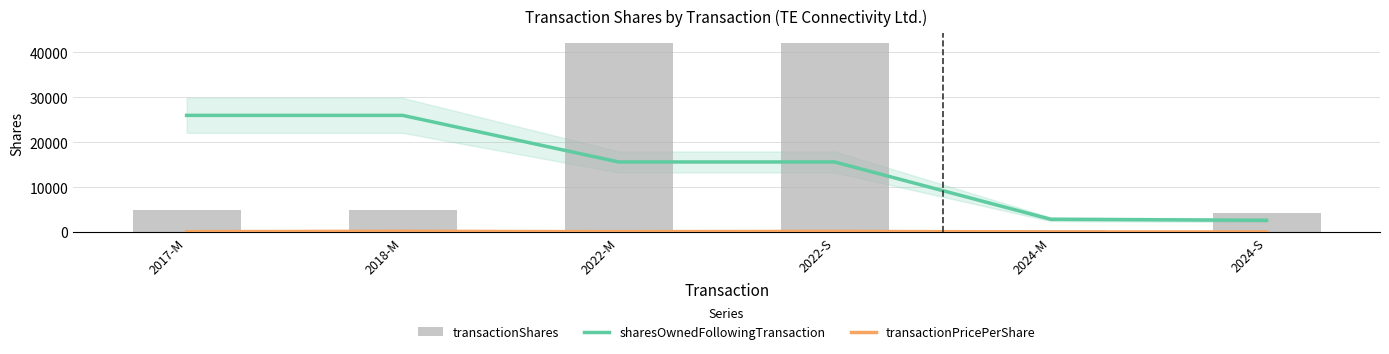

What are all the series names shown in the legend?

sharesOwnedFollowingTransaction, transactionPricePerShare, transactionShares